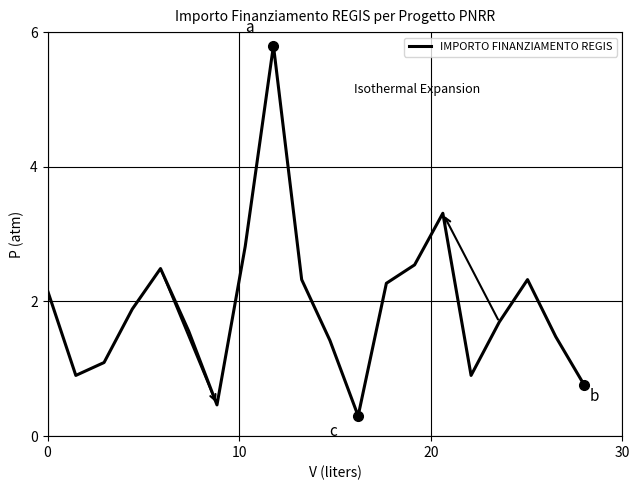

What is the minimum value shown in the chart?

0.3